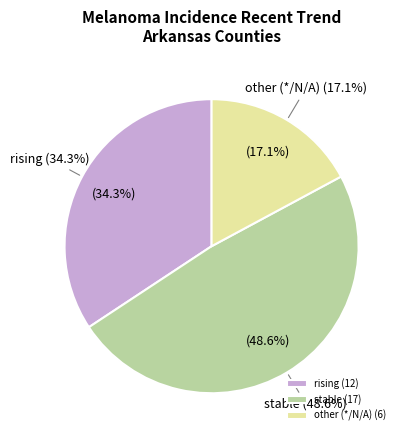

What is the ratio of the value at rising to the value at other?

2.0